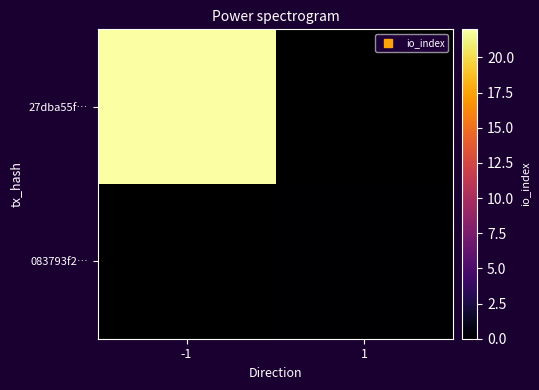

What is the maximum value for 27dba55f…?

22.0